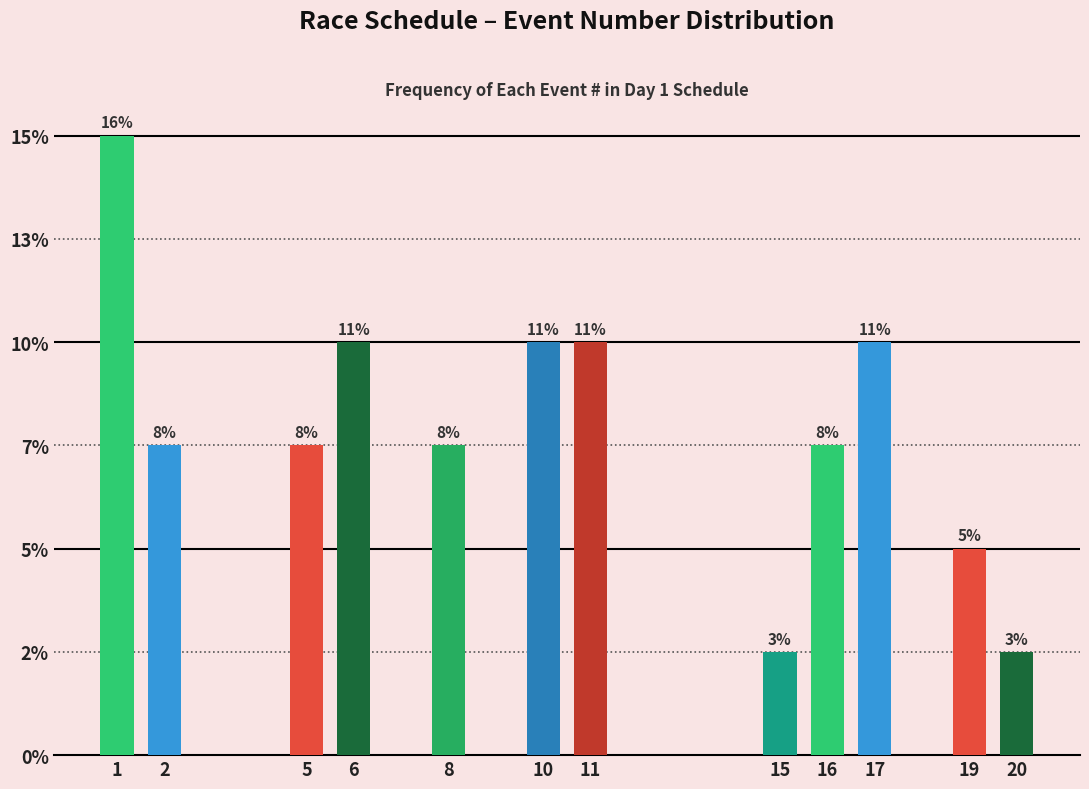

Are the bars horizontal?

No